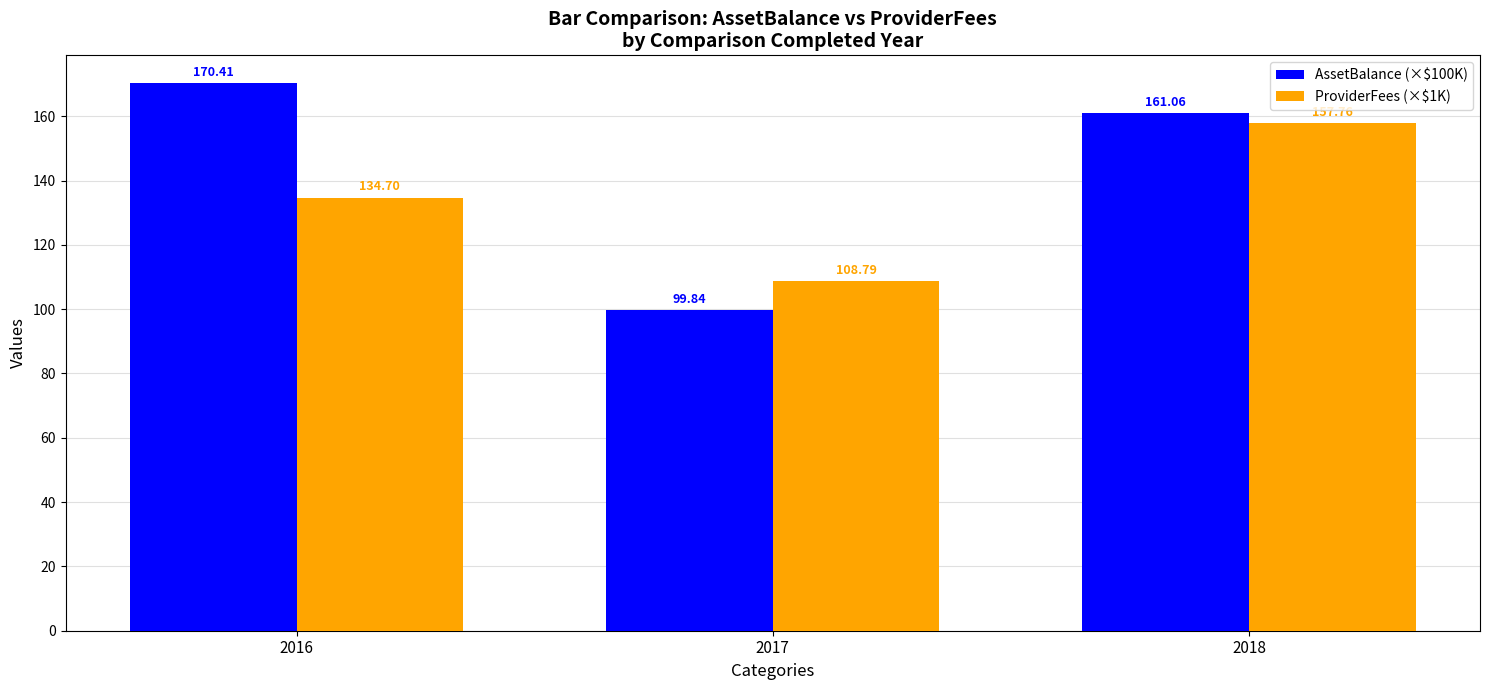

At which category does the chart reach its peak across all series?

2016